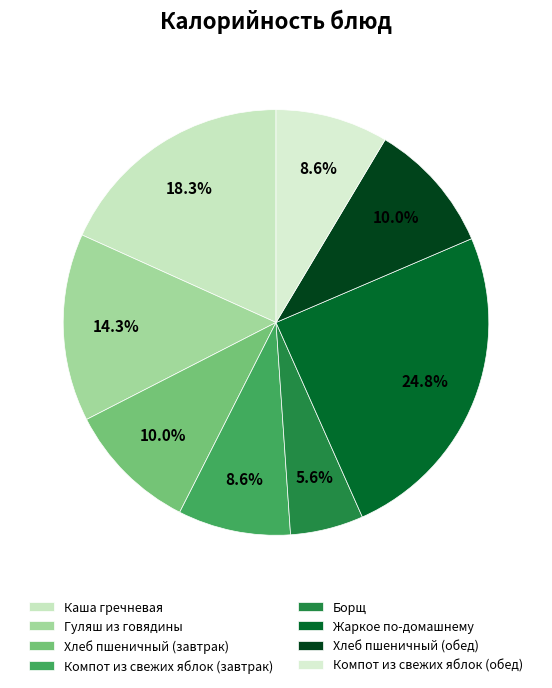

To the nearest percent, what is the combined percentage of Хлеб пшеничный (завтрак) and Каша гречневая?

28%